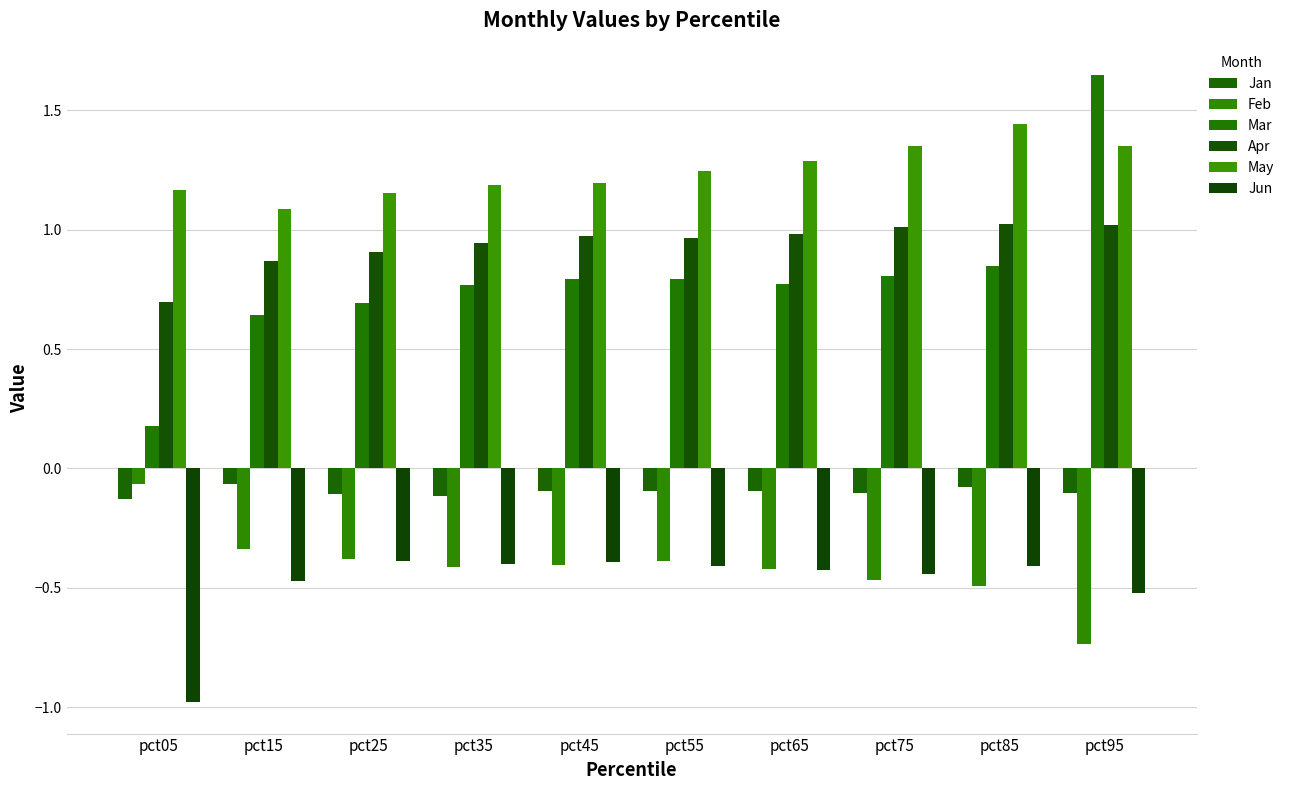

Reading left to right, extract all data points from this chart.

Jan: pct05=-0.1	pct15=-0.1	pct25=-0.1	pct35=-0.1	pct45=-0.1	pct55=-0.1	pct65=-0.1	pct75=-0.1	pct85=-0.1	pct95=-0.1
Feb: pct05=-0.1	pct15=-0.3	pct25=-0.4	pct35=-0.4	pct45=-0.4	pct55=-0.4	pct65=-0.4	pct75=-0.5	pct85=-0.5	pct95=-0.7
Mar: pct05=0.2	pct15=0.6	pct25=0.7	pct35=0.8	pct45=0.8	pct55=0.8	pct65=0.8	pct75=0.8	pct85=0.8	pct95=1.6
Apr: pct05=0.7	pct15=0.9	pct25=0.9	pct35=0.9	pct45=1.0	pct55=1.0	pct65=1.0	pct75=1.0	pct85=1.0	pct95=1.0
May: pct05=1.2	pct15=1.1	pct25=1.2	pct35=1.2	pct45=1.2	pct55=1.2	pct65=1.3	pct75=1.4	pct85=1.4	pct95=1.4
Jun: pct05=-1.0	pct15=-0.5	pct25=-0.4	pct35=-0.4	pct45=-0.4	pct55=-0.4	pct65=-0.4	pct75=-0.4	pct85=-0.4	pct95=-0.5